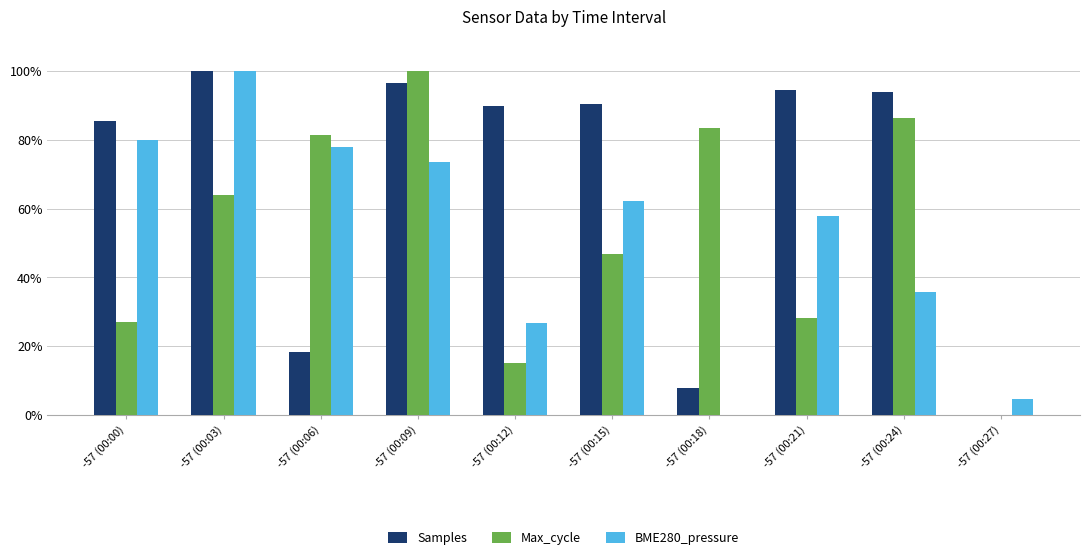

Between -57 (00:09) and -57 (00:15), which series saw the biggest shift?

Max_cycle